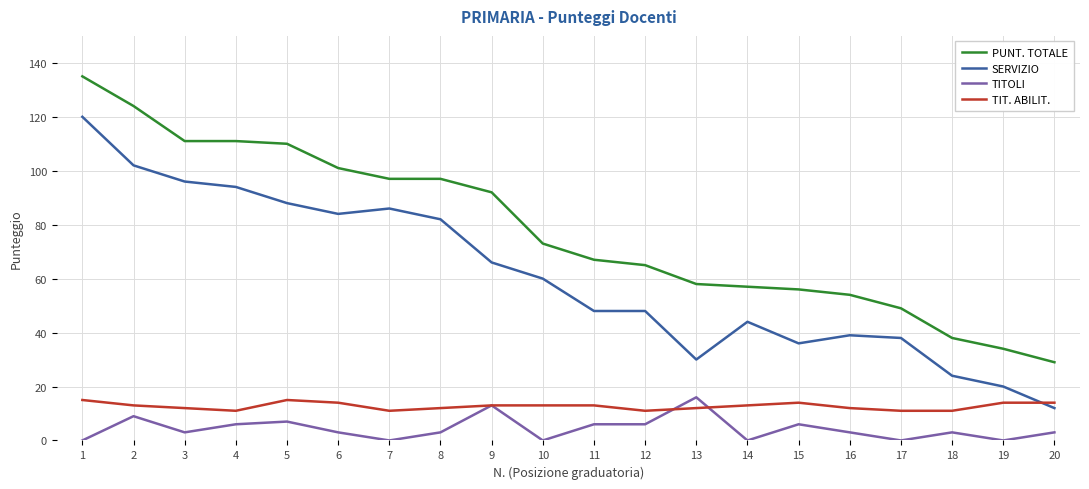

Is it true that SERVIZIO equals 86 at 7?

True